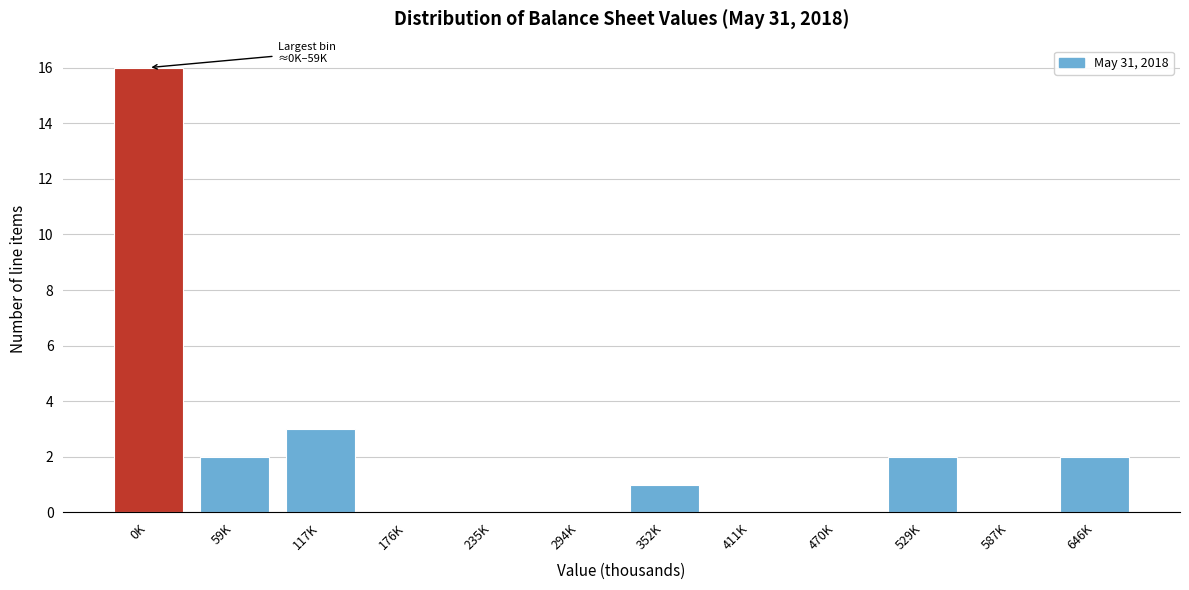

Reading left to right, transcribe all the data shown in this chart.

0K=16	59K=2	117K=3	176K=0	235K=0	294K=0	352K=1	411K=0	470K=0	529K=2	587K=0	646K=2